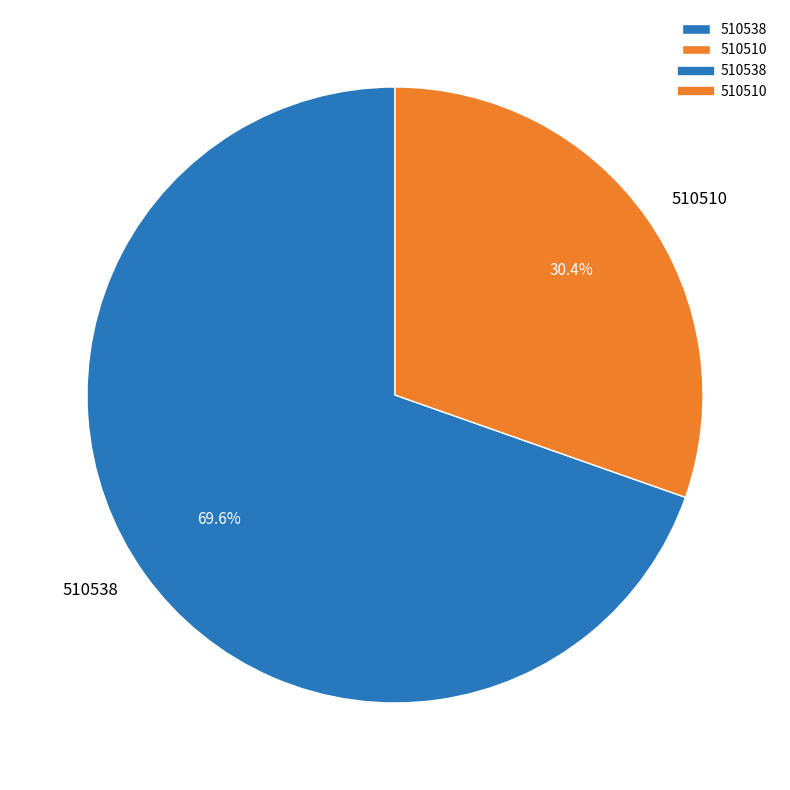

To the nearest percent, what is the combined percentage of 510510 and 510538?

100%